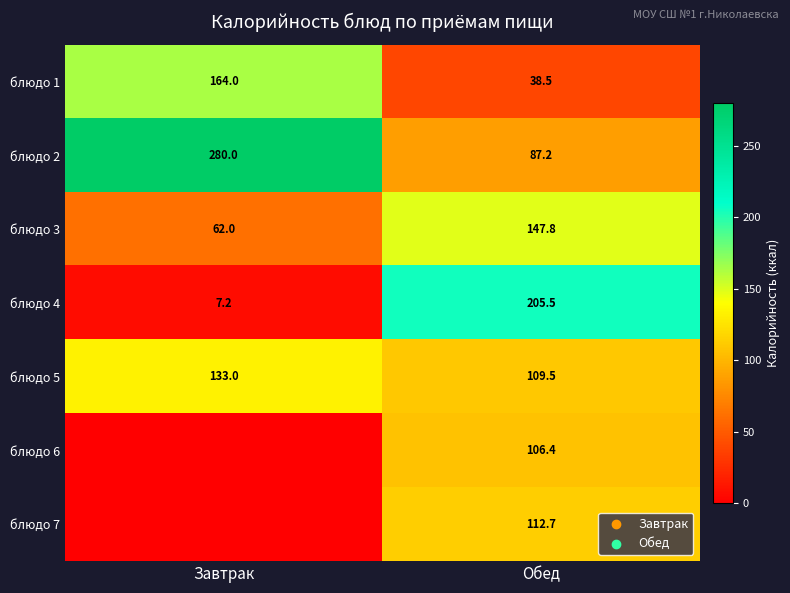

What is the difference between the maximum and minimum values in the блюдо 1 series?

125.5